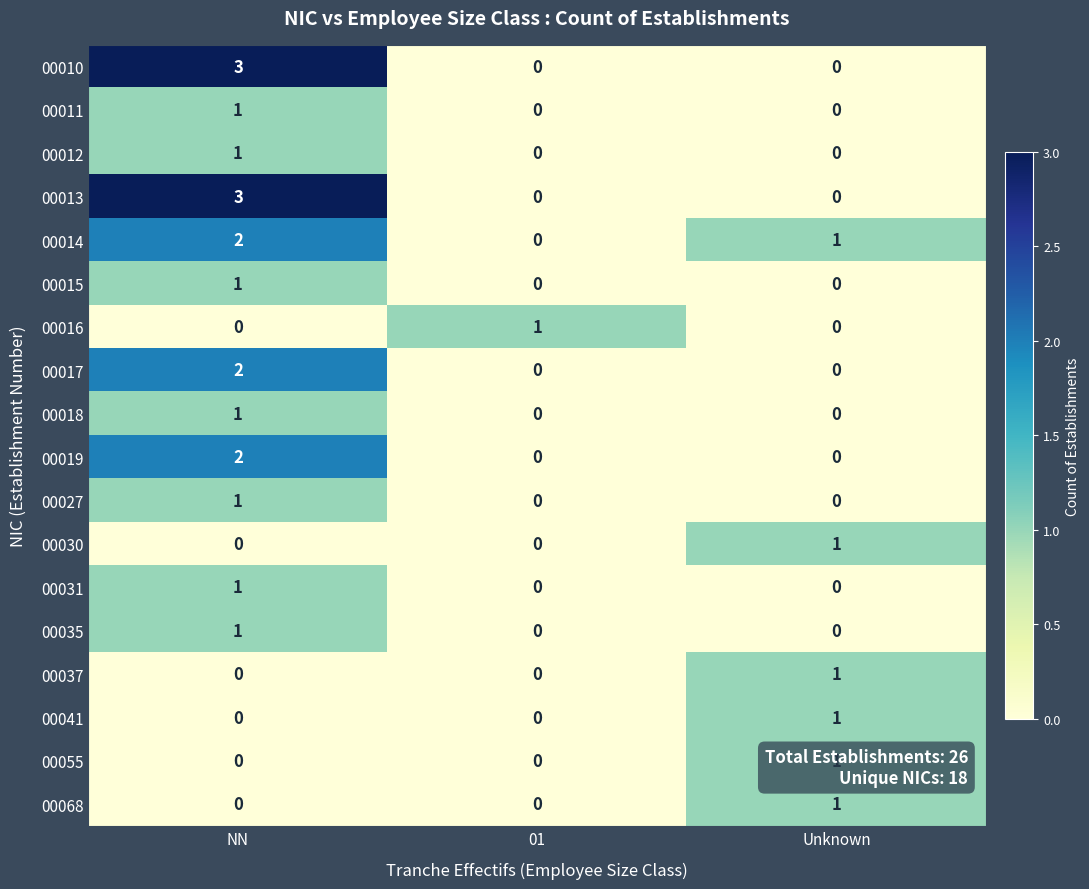

How many 00027 values are between 0 and 1?

3